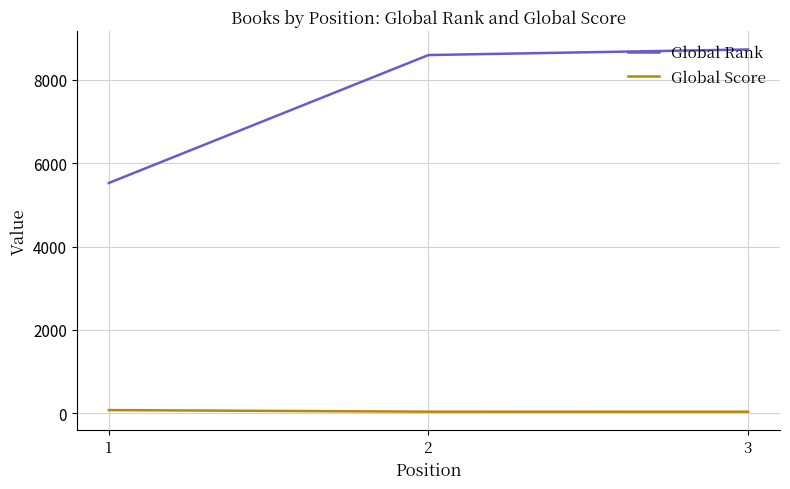

Is the value of Global Score at 2 greater than the value of Global Rank at 3?

No